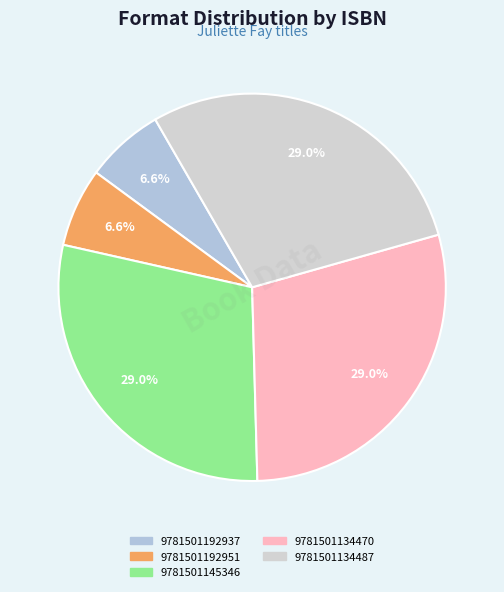

To the nearest percent, what percentage of the pie is 9781501134487?

29%